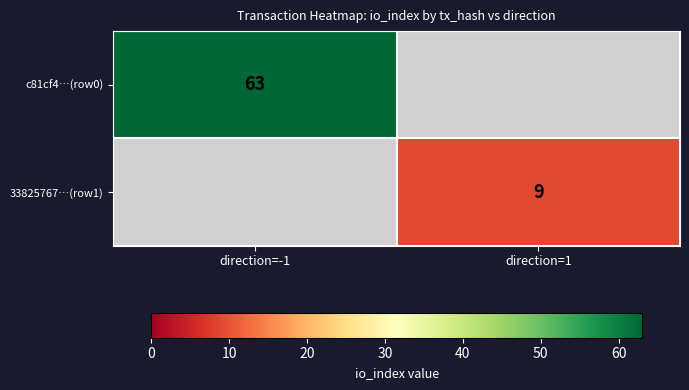

Is the value of c81cf4…(row0) at direction=-1 greater than the value of 33825767…(row1) at direction=1?

Yes